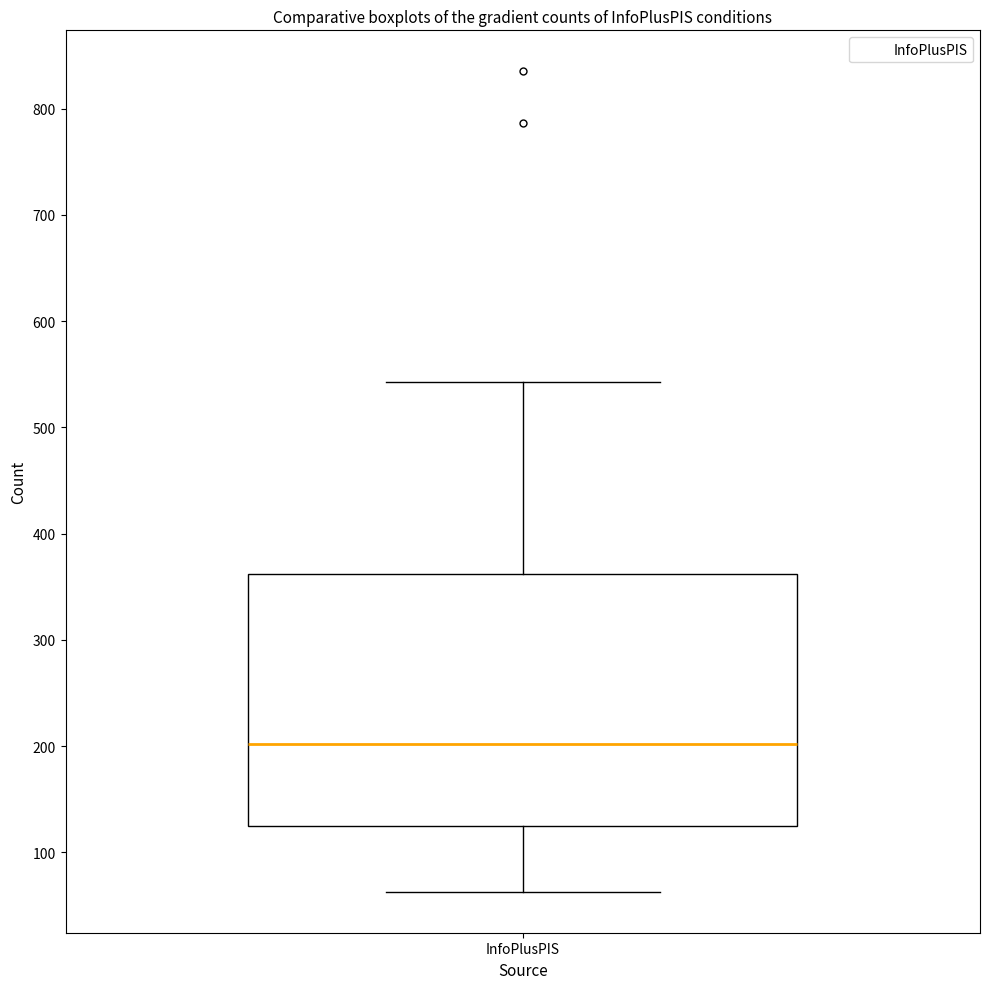

Read this box plot against the y-axis: the position of the median line, the range covered by the box, and the ends of both whiskers. The values are not printed on the chart, so give them approximately, as read against the axis.

median 200, box 120 to 360, whiskers 60 to 540